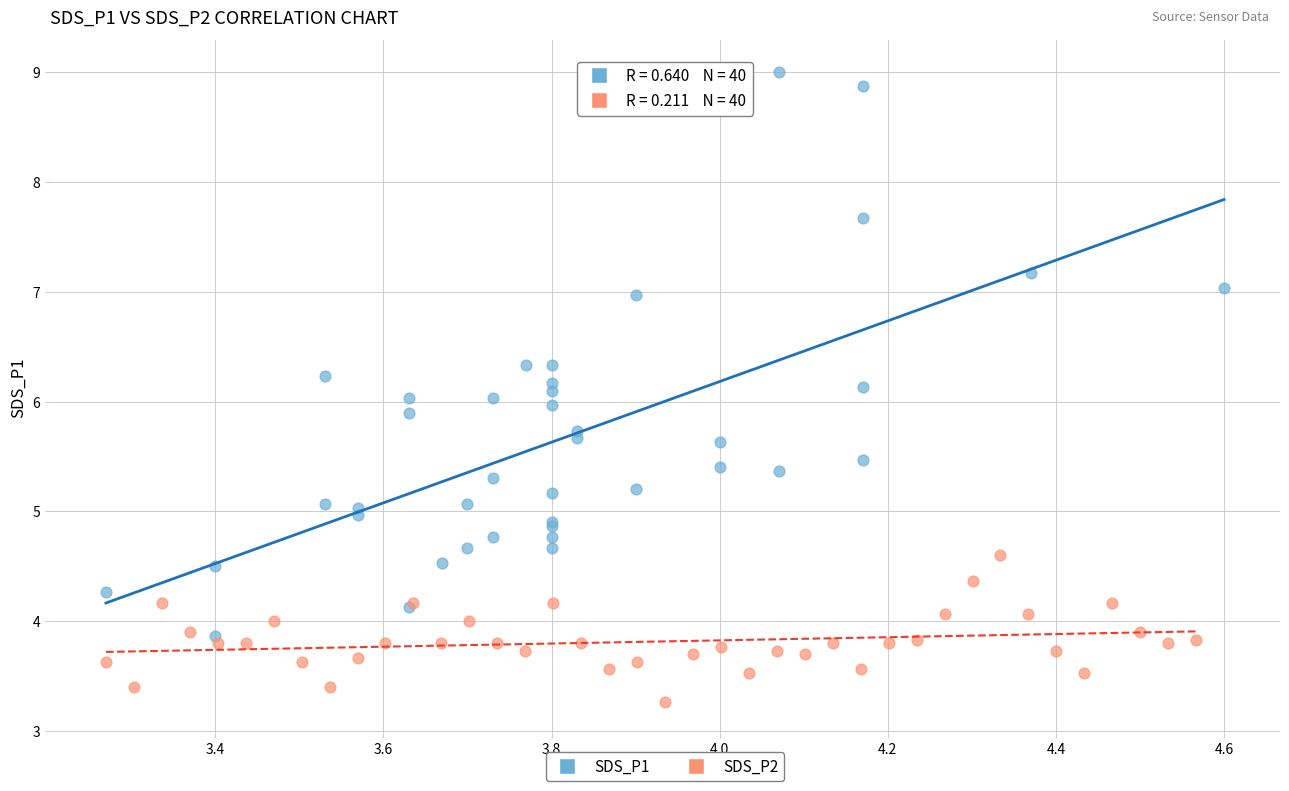

Which series has the largest Y range (max minus min)?

SDS_P1